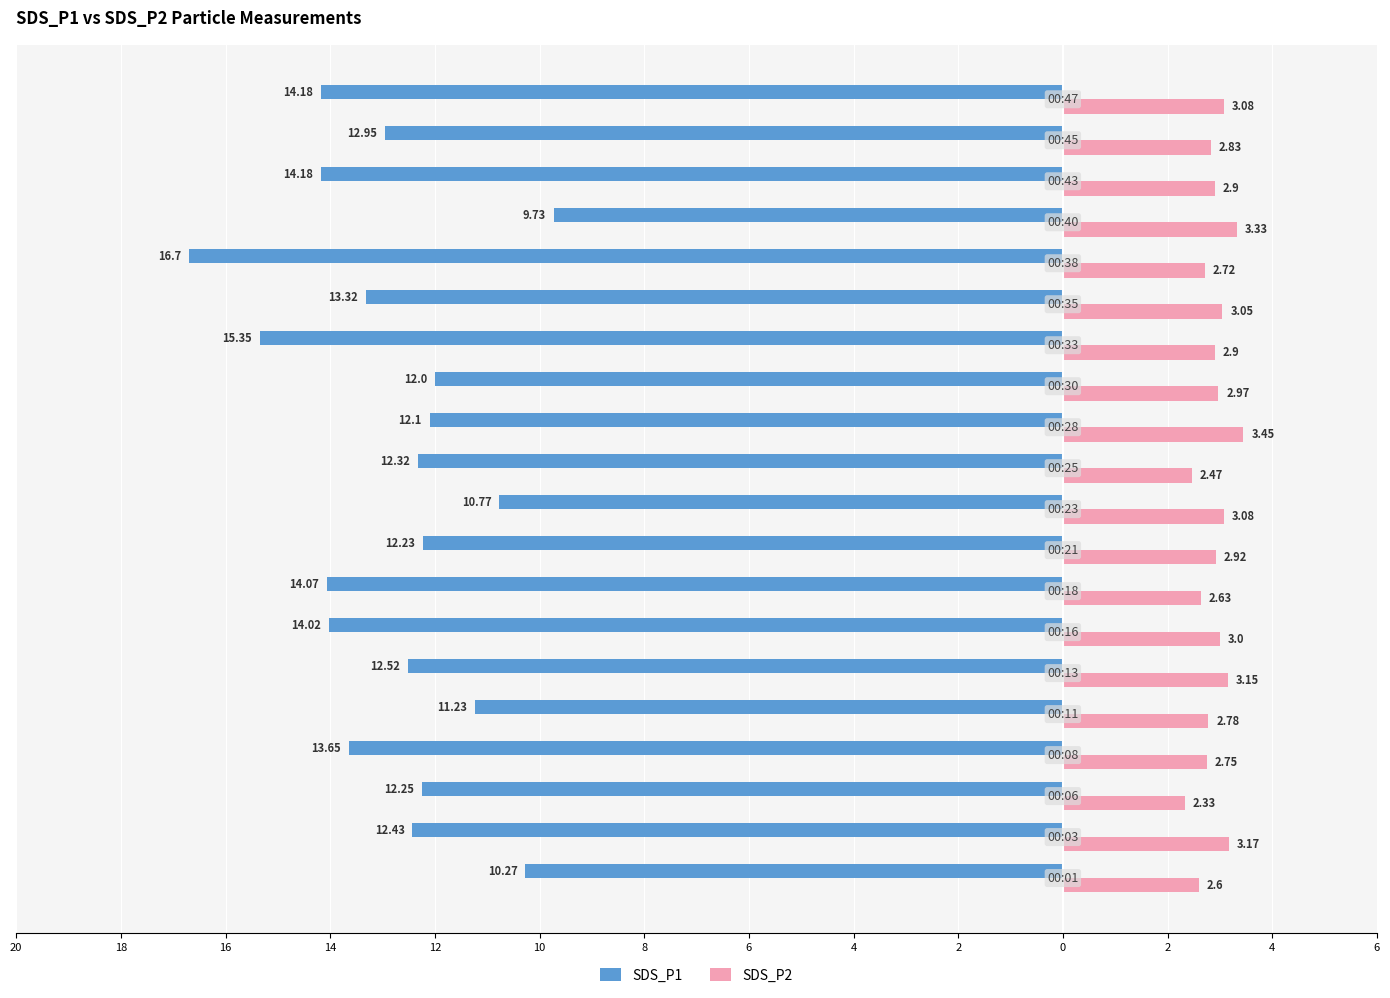

What are all the series names shown in the legend?

SDS_P1, SDS_P2